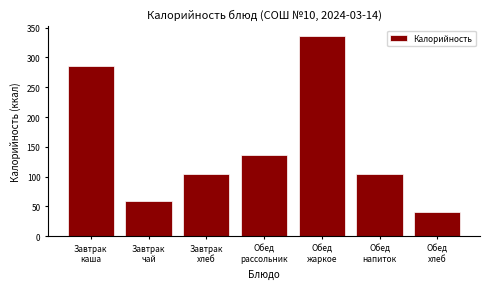

What is the maximum value shown in the chart?

335